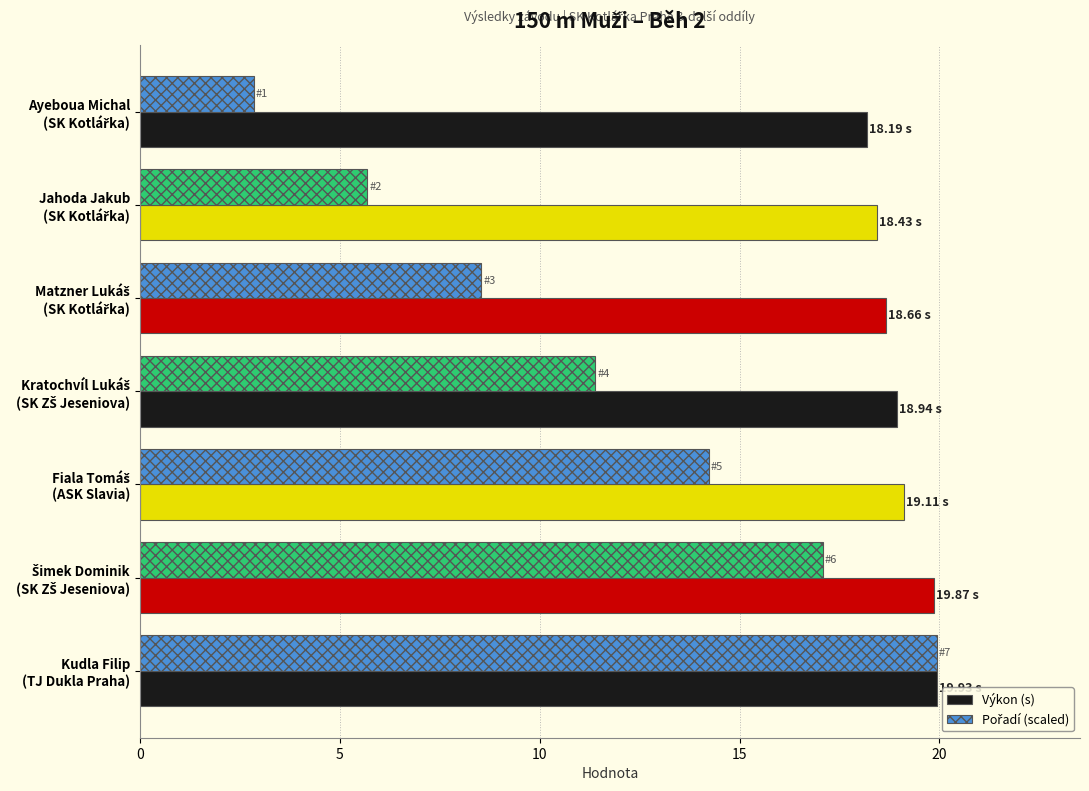

At how many categories does at least one series exceed 6?

7